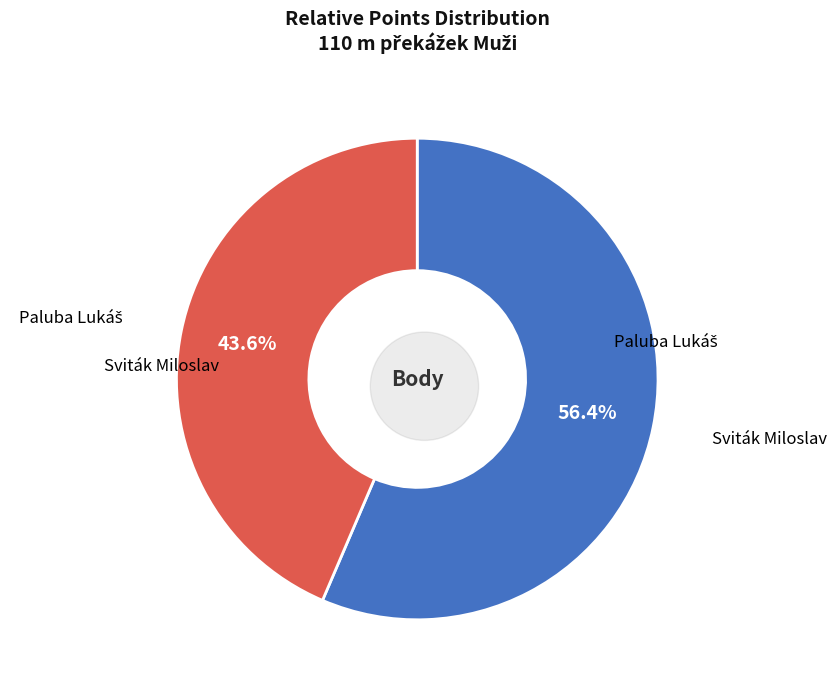

Does Sviták Miloslav account for over 50% of the chart?

Yes